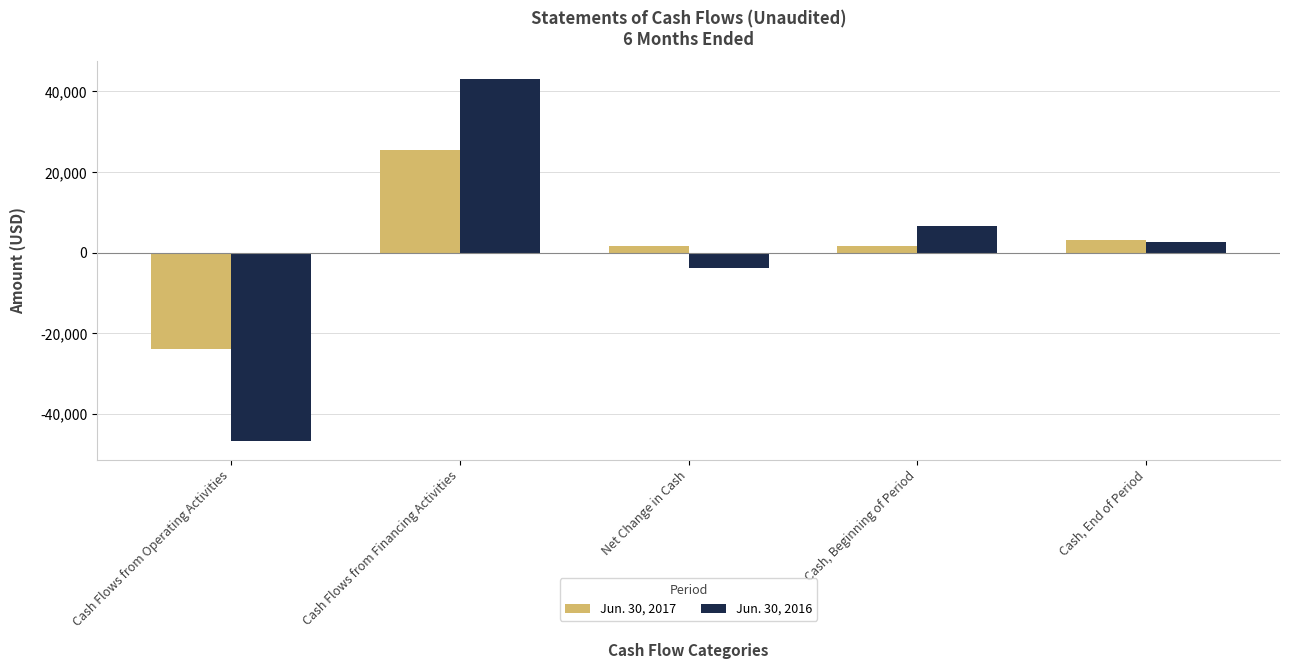

At which category is the sum across all series the highest?

Cash Flows from Financing Activities